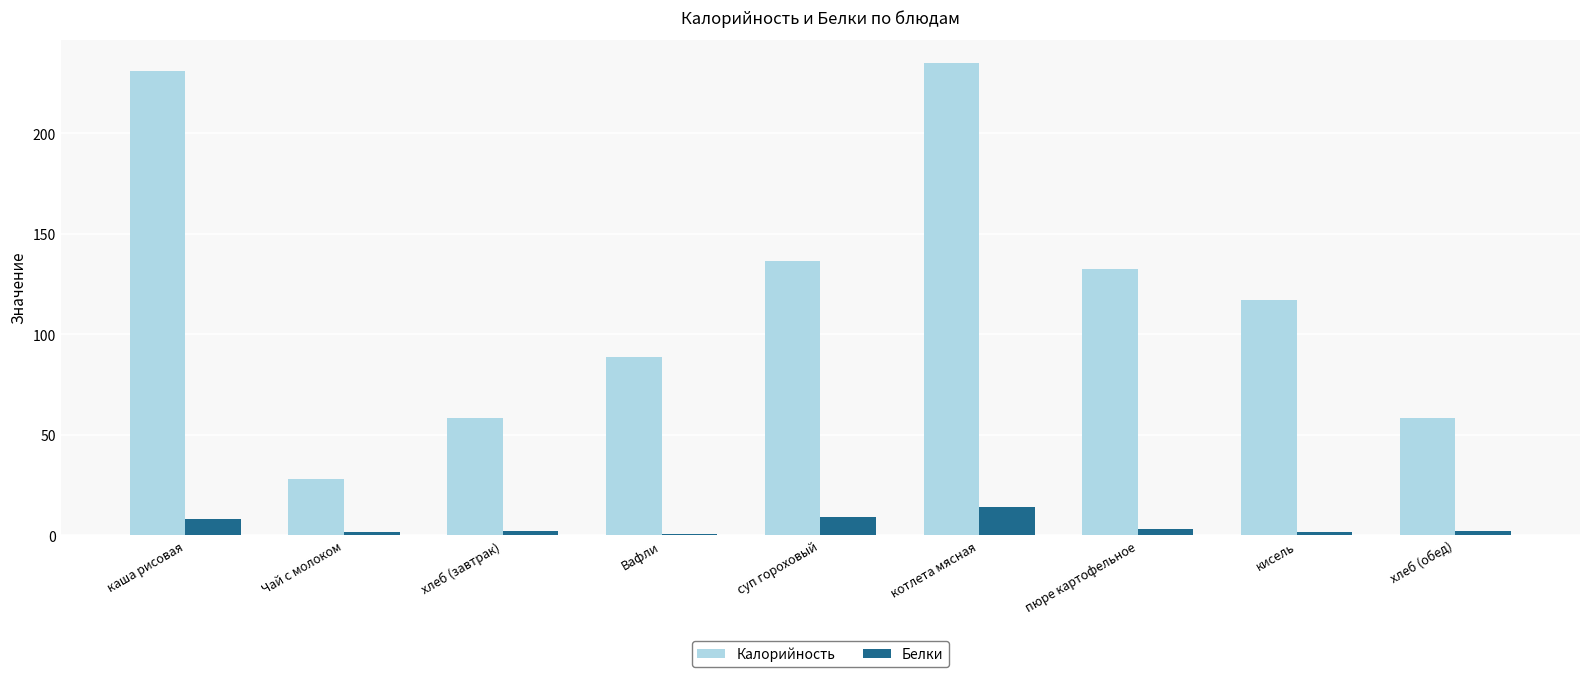

What is the sum of all Белки values?

41.7